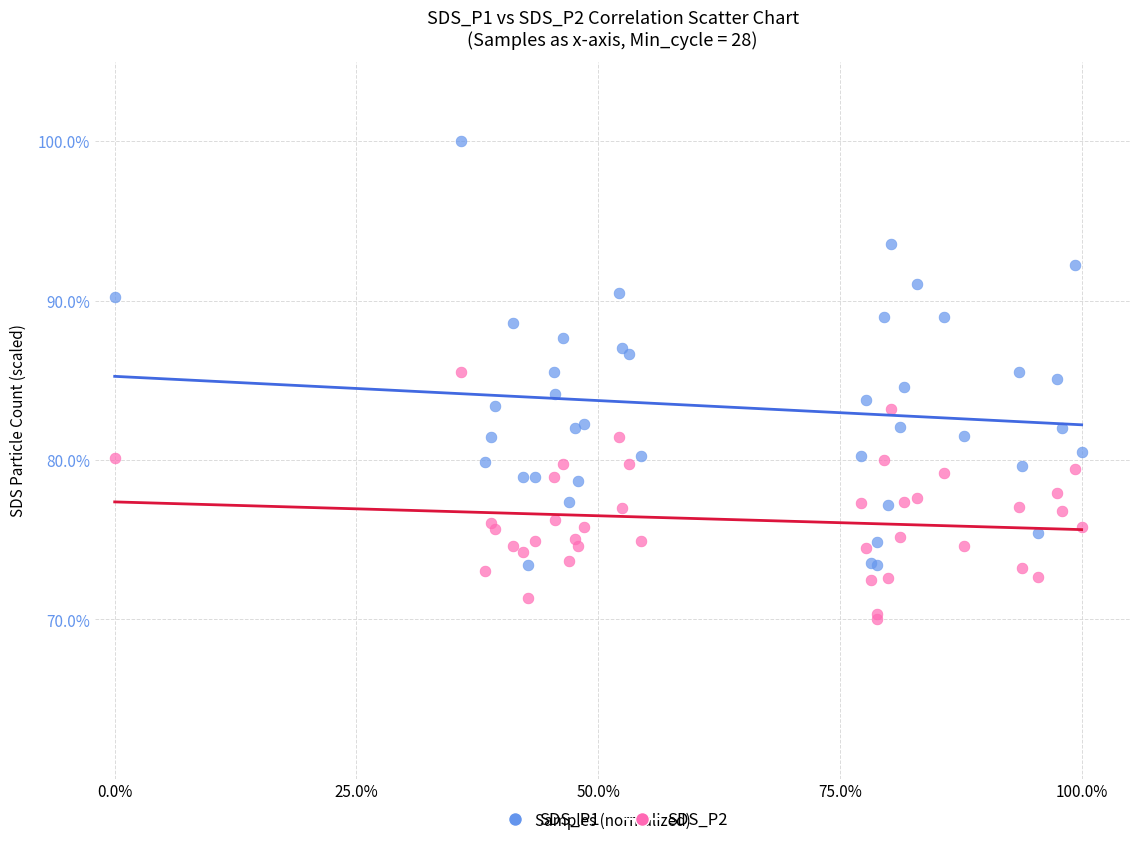

Which series contains the highest Y value?

SDS_P1